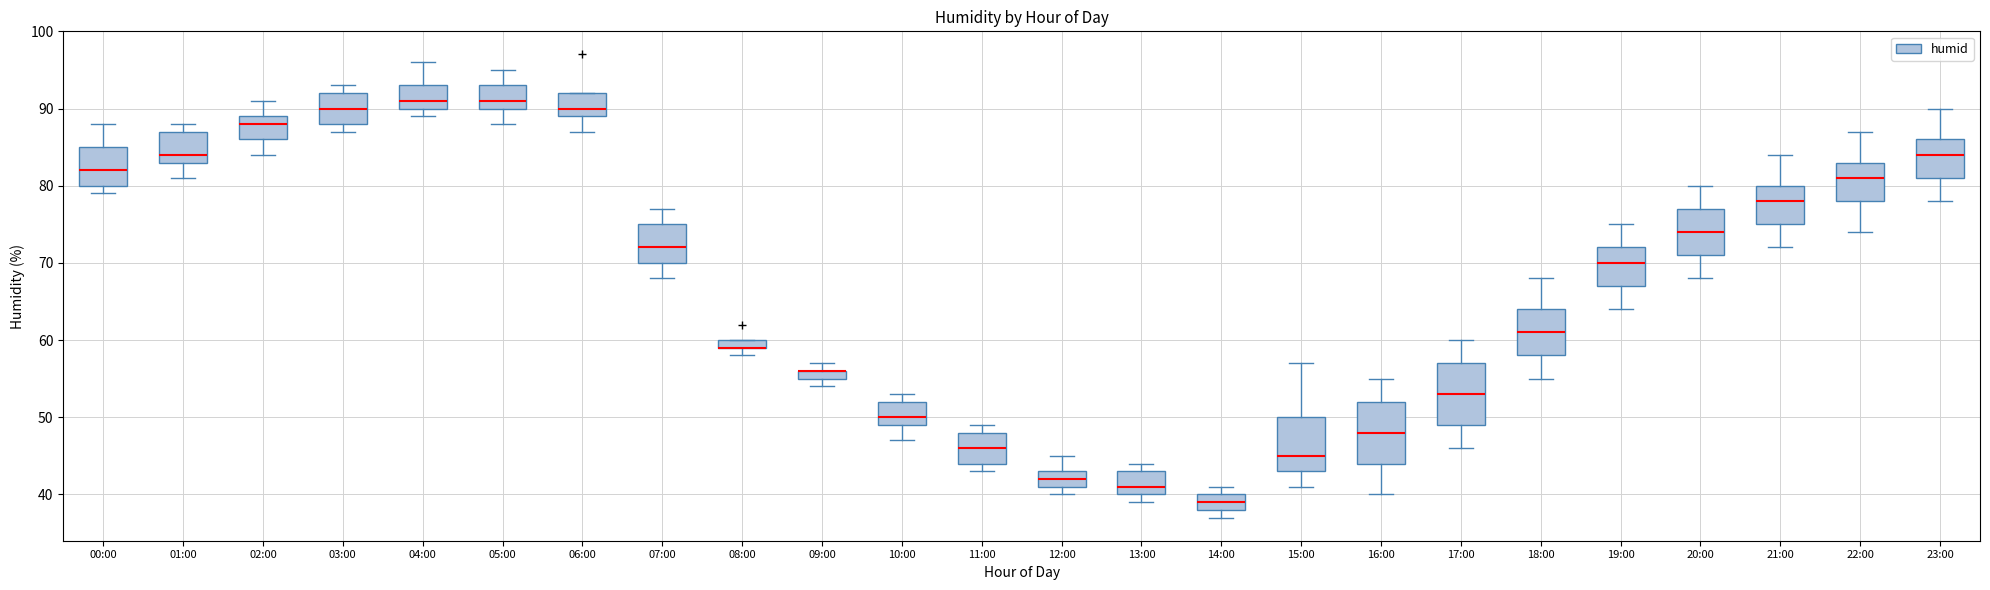

Where is the upper edge of the box for 14:00 on the y-axis? The values are not printed on the chart, so give them approximately, as read against the axis.

40